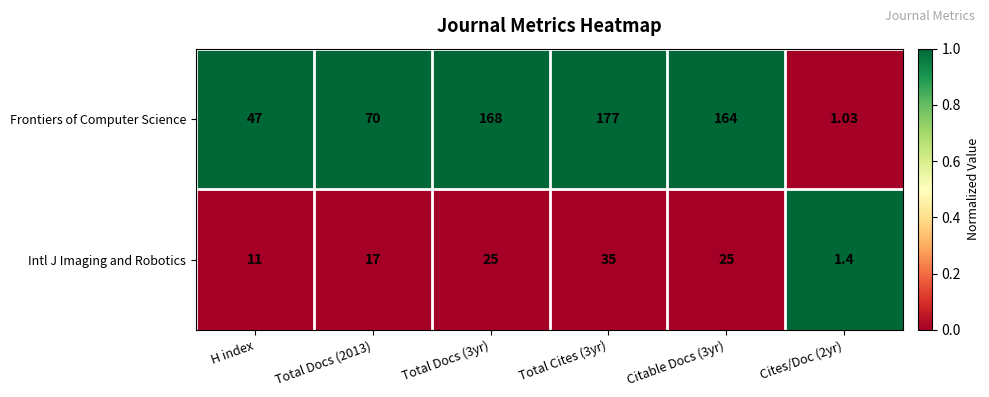

List the series in order of their overall mean, highest first.

Frontiers of Computer Science, Intl J Imaging and Robotics